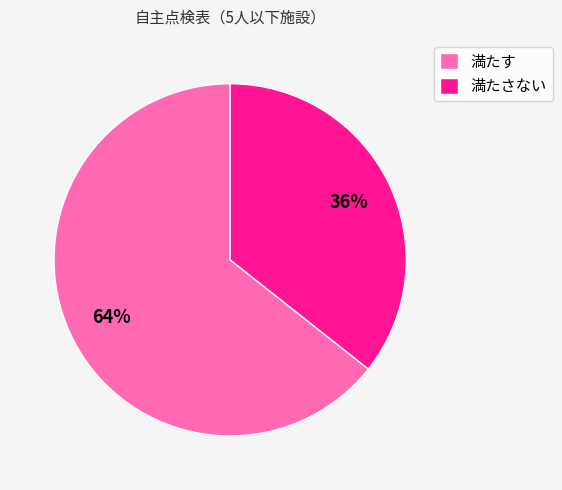

True or false: 満たさない accounts for 36% of the total.

True